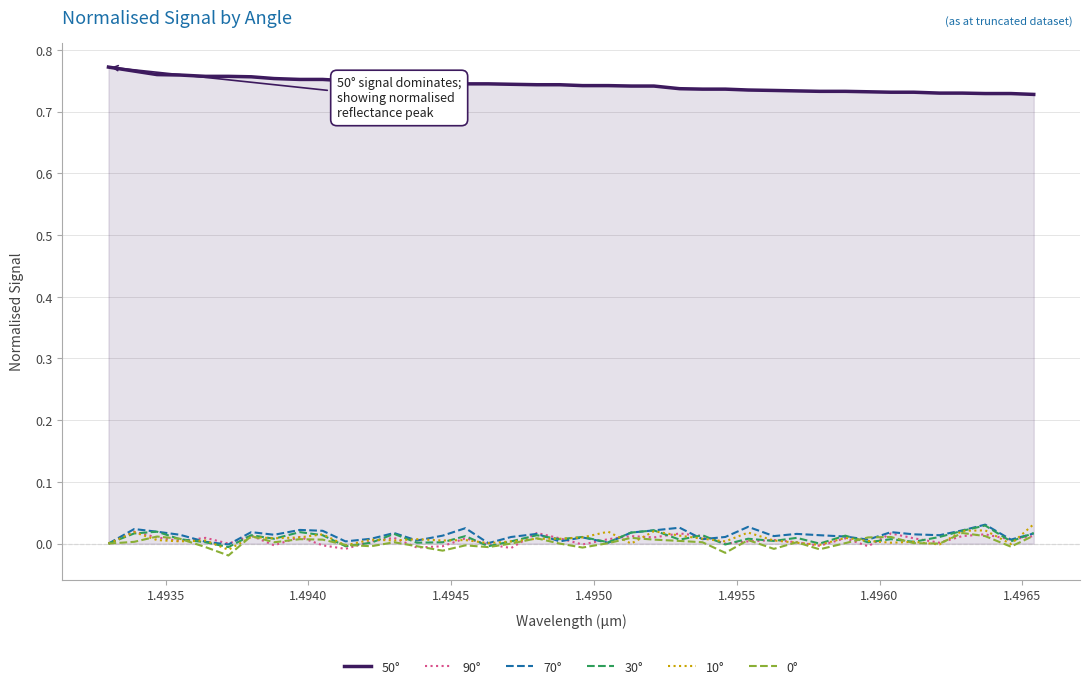

True or false: 70° and 50° intersect in this chart.

False